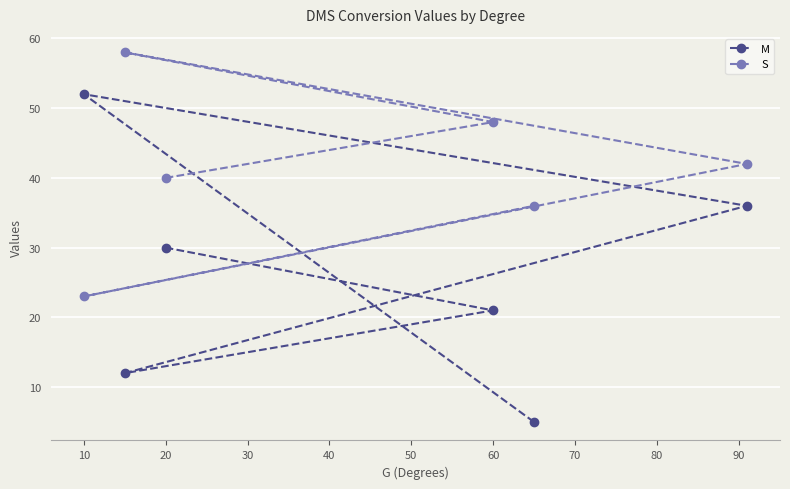

What value does the M series have at 10?

52